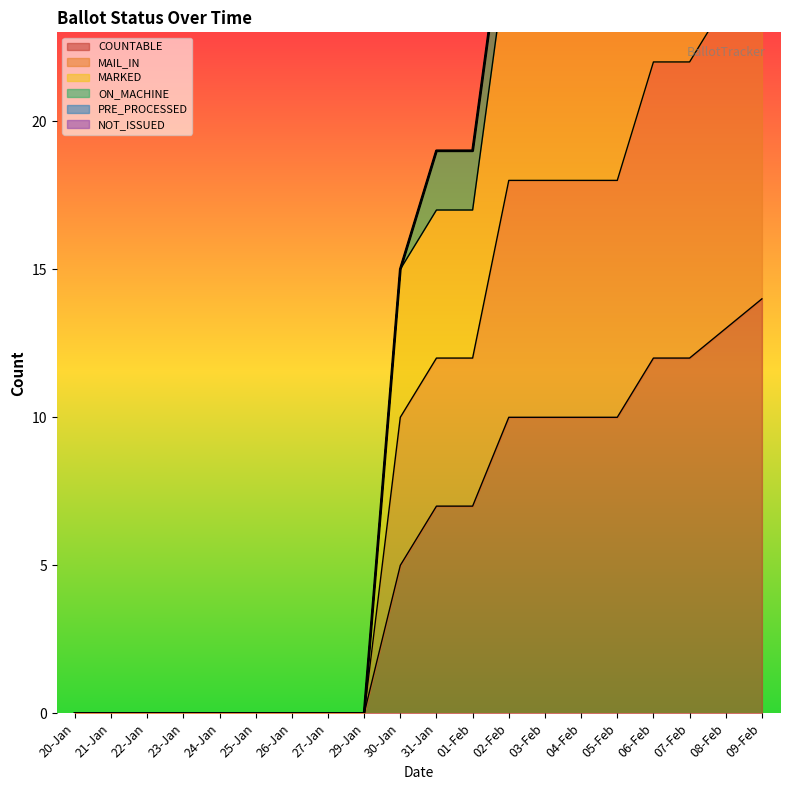

True or false: MAIL_IN and COUNTABLE intersect in this chart.

False